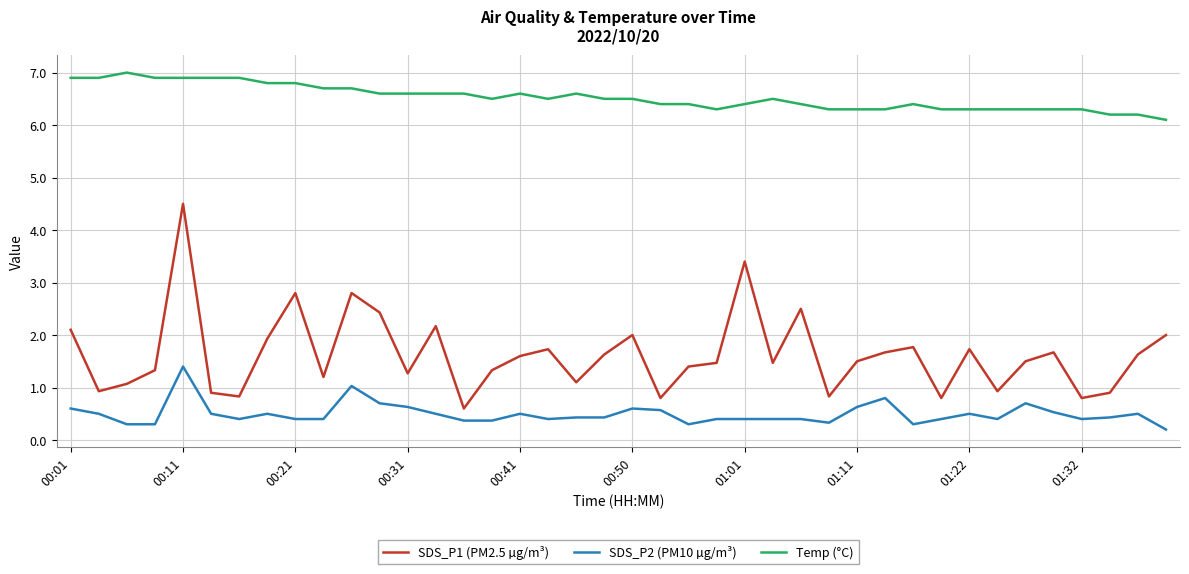

True or false: SDS_P2 (PM10 µg/m³) and SDS_P1 (PM2.5 µg/m³) cross at least once.

False